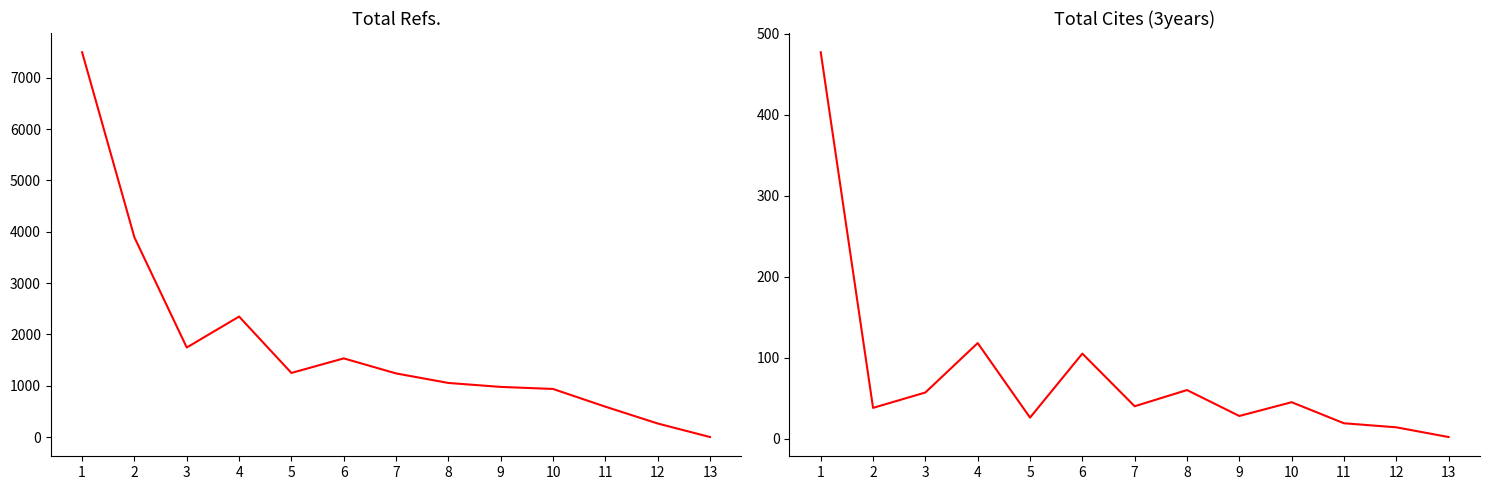

At which category does Total Refs. reach its first local valley?

3